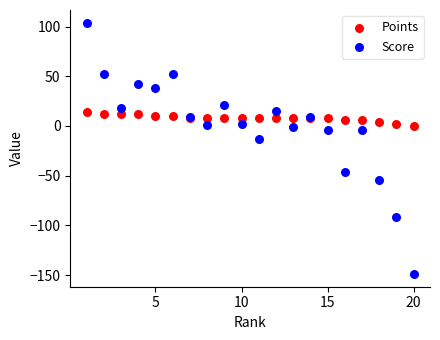

Across all series, what Y value is closest to -22?

-13